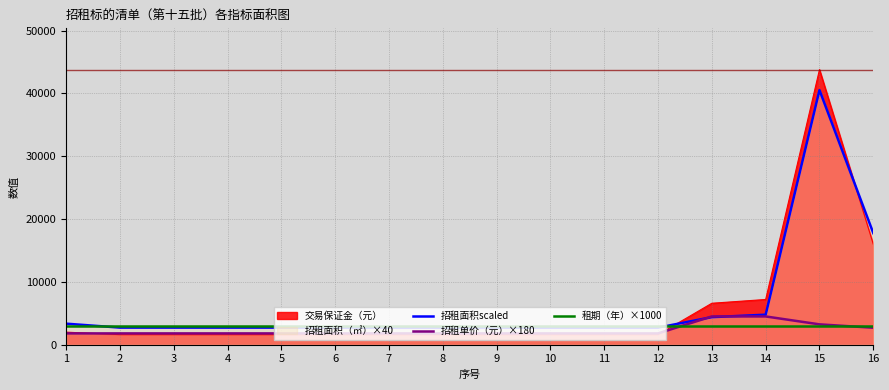

Between which two adjacent categories do 招租单价（元）×180 and 招租面积scaled first intersect?

12 and 13